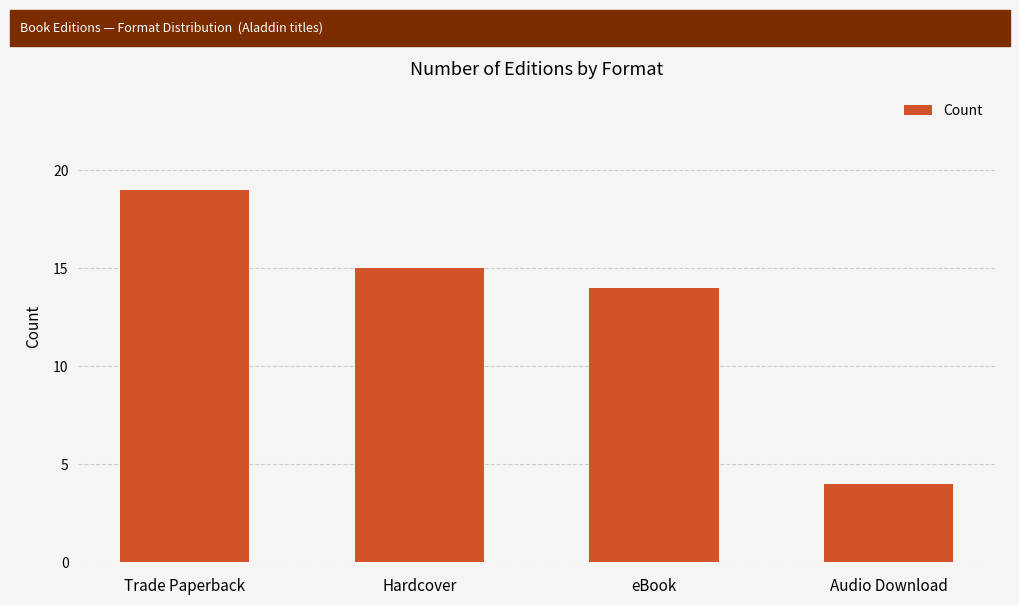

What is the value of the 1st bar from the left?

19